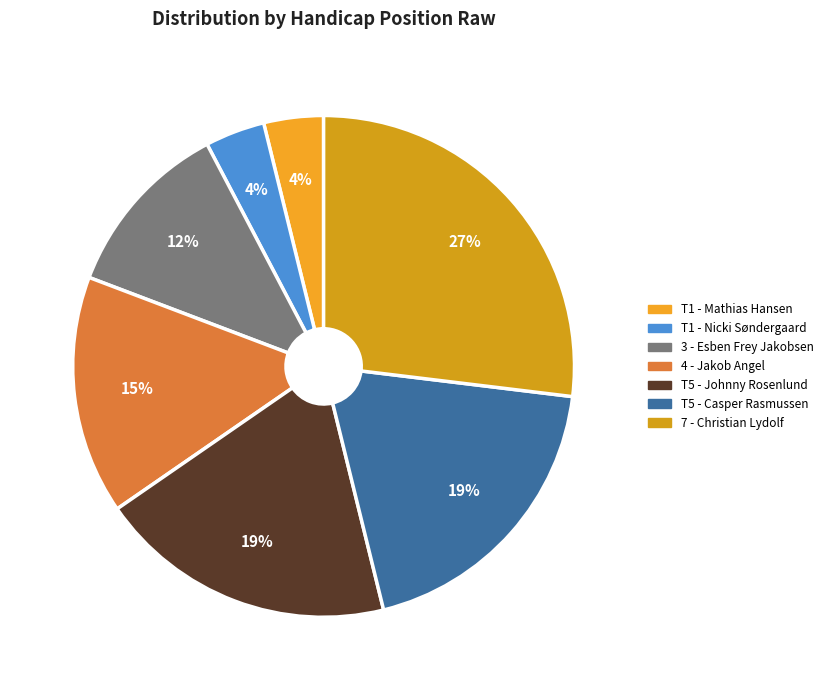

Do T5 - Casper Rasmussen and T1 - Mathias Hansen together represent more than half of the pie?

No